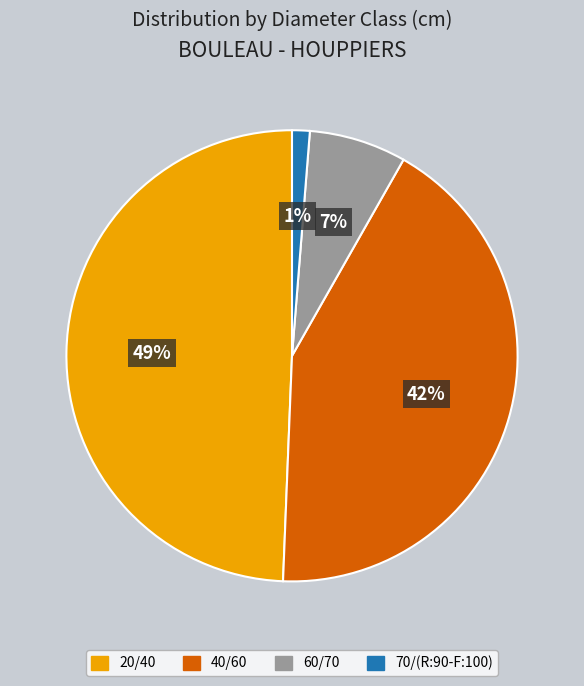

How many segments does this pie chart have?

4